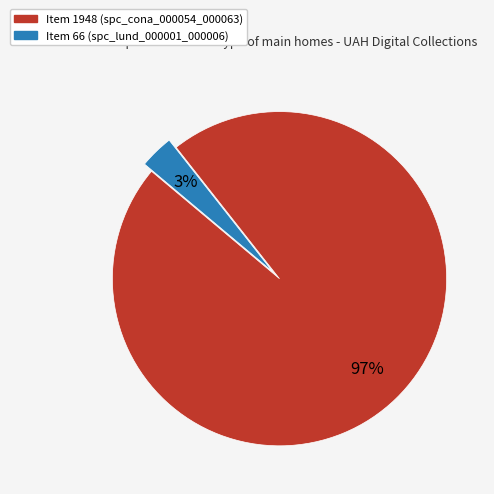

Does any single category account for the majority?

Yes